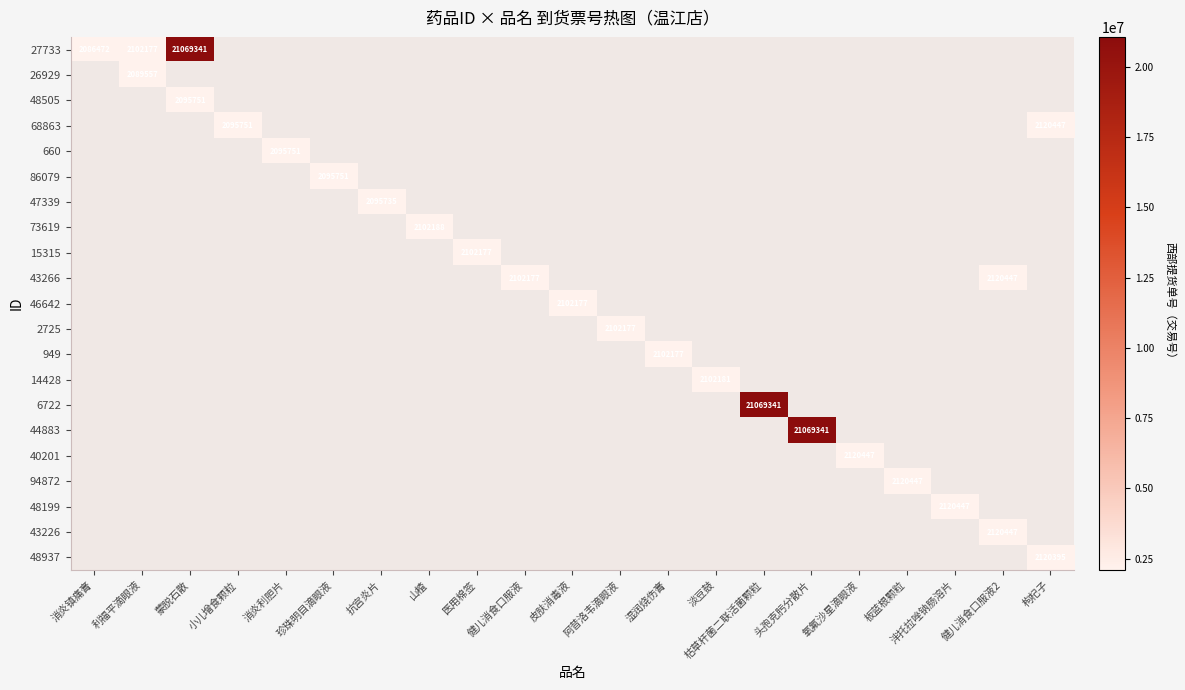

At how many categories does at least one series exceed 20908934?

3